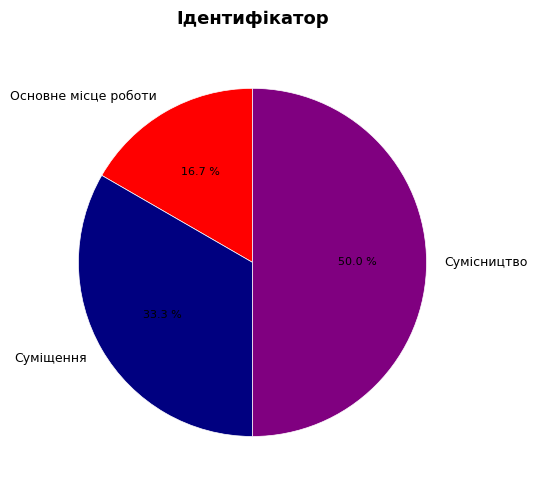

What percentage is the Сумісництво slice, to the nearest percent?

50%